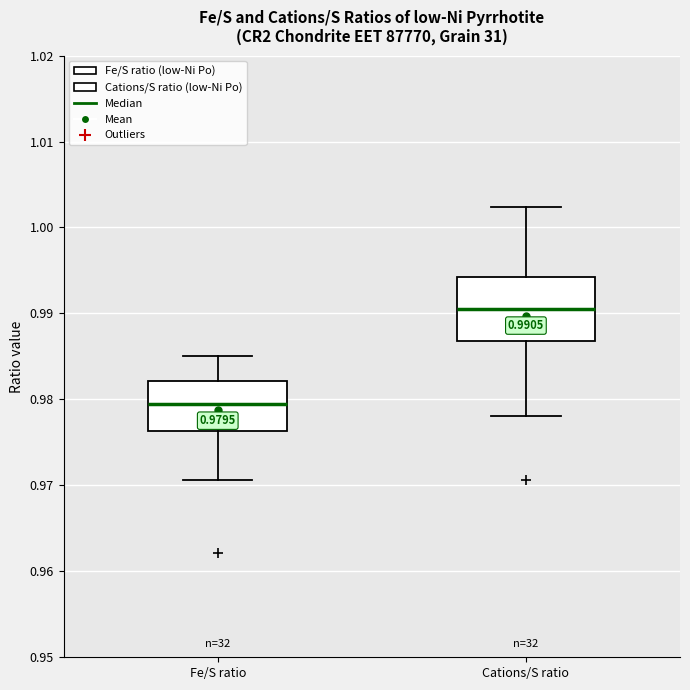

Which box's median line is the highest?

Cations/S ratio